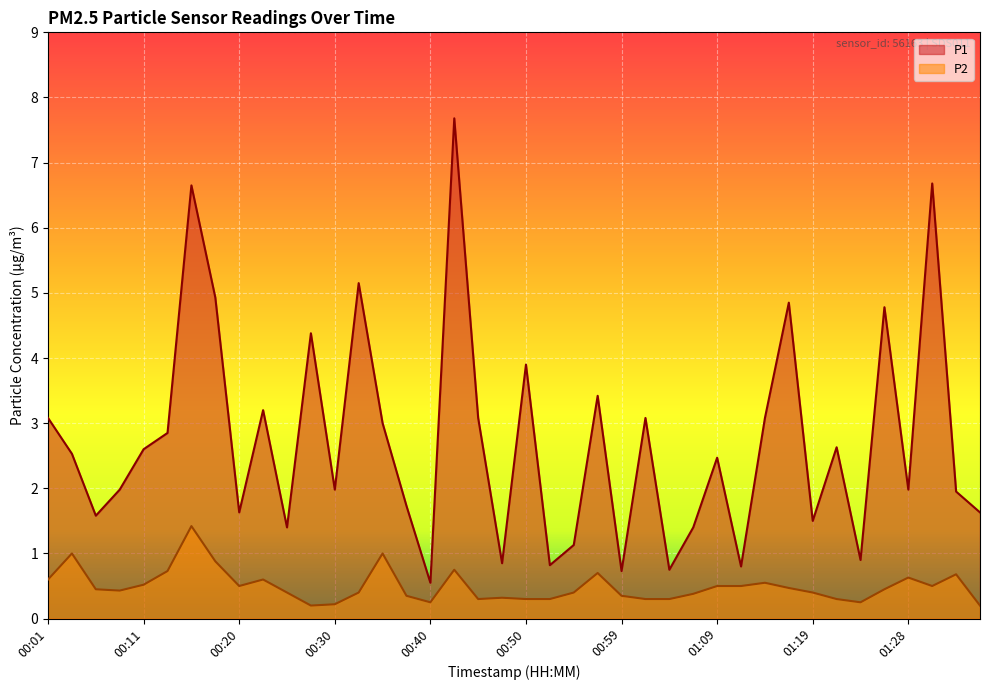

How many interior local peaks does the P1 series have?

13